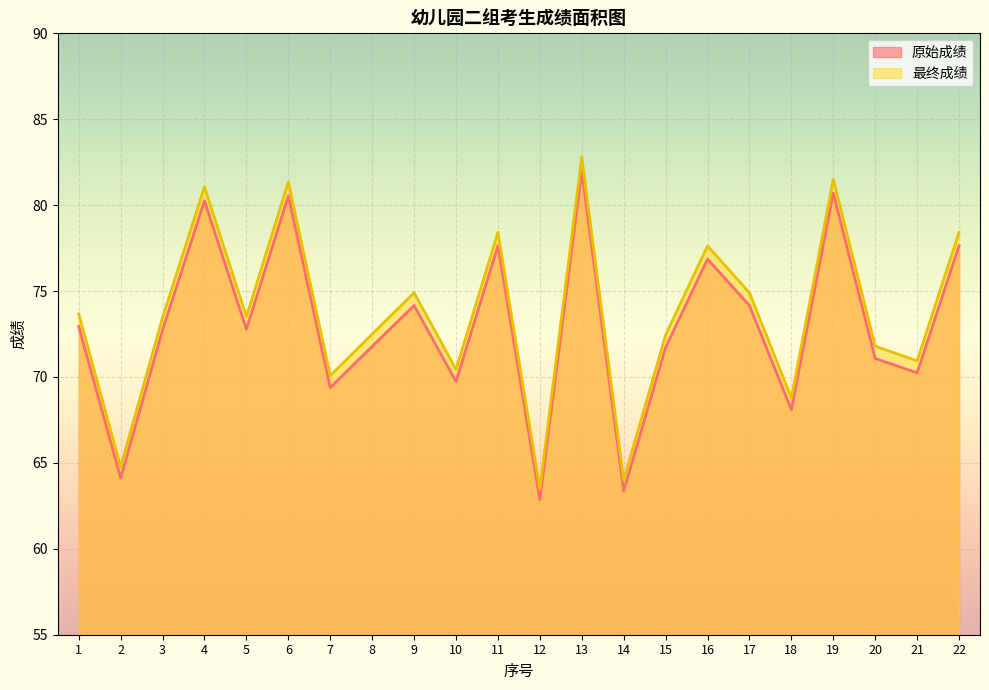

Which series has the largest total across all categories?

最终成绩